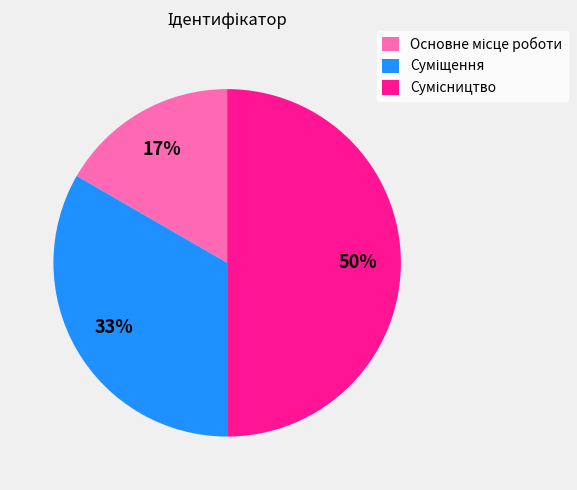

To the nearest percent, what is the difference between the largest and smallest slice percentages?

33%